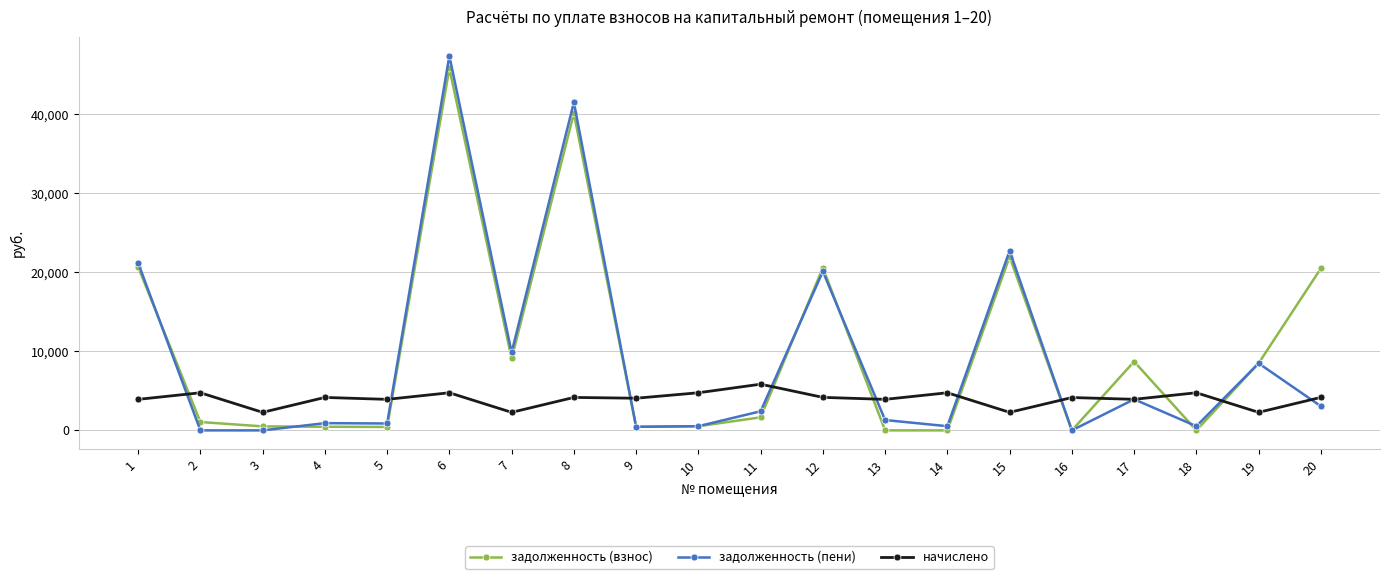

Is the value of задолженность (взнос) at 11 greater than the value of начислено at 5?

No